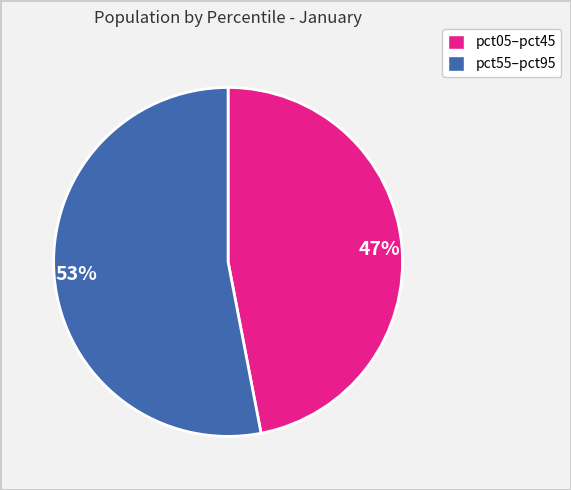

How many segments does this pie chart have?

2